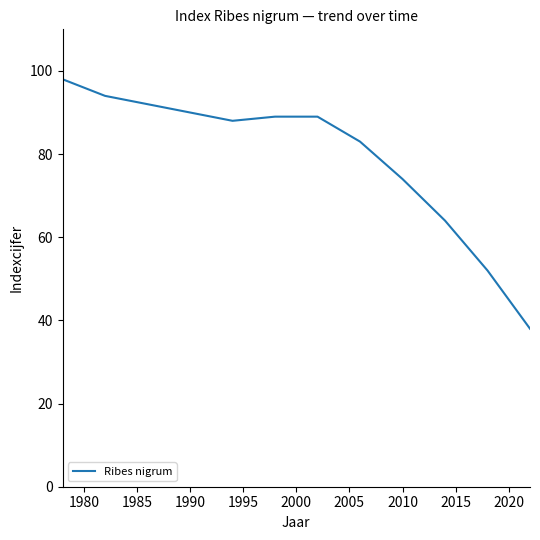

What is the minimum value shown in the chart?

38